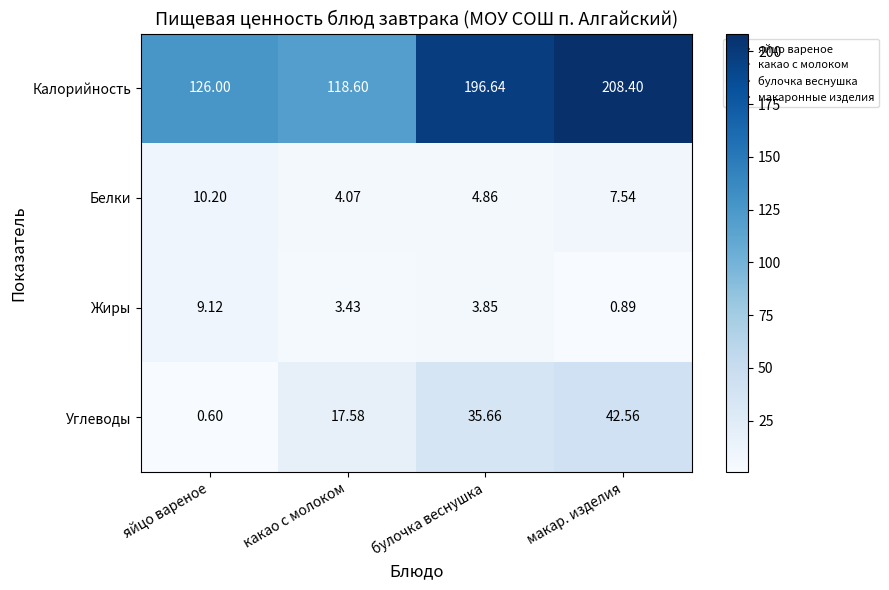

Which series has the largest total across all categories?

Калорийность